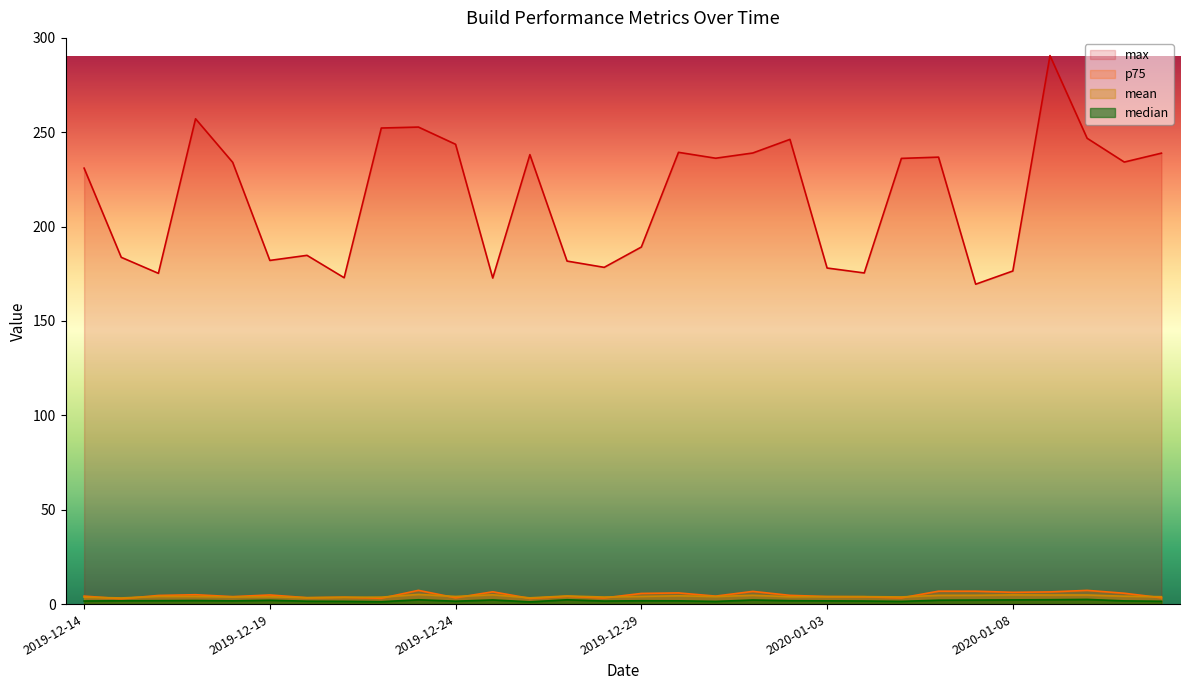

What position from the right is 2020-01-12?

1